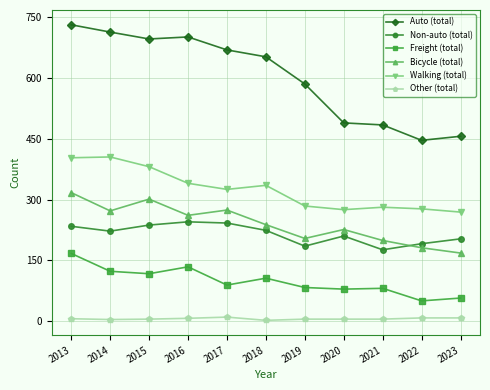

Rank the series by their maximum value, from highest to lowest.

Auto (total), Walking (total), Bicycle (total), Non-auto (total), Freight (total), Other (total)